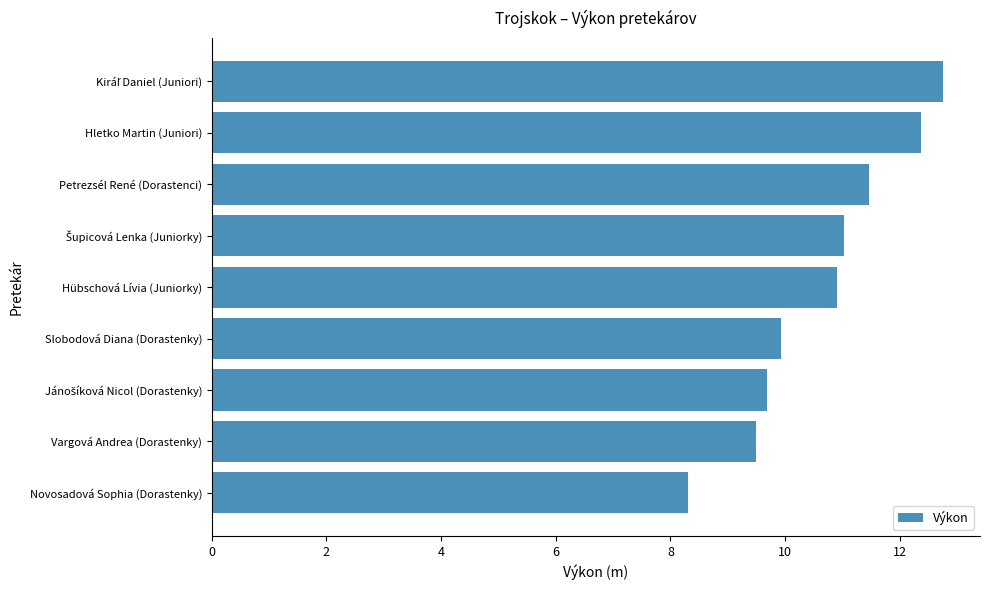

What is the difference between the maximum and minimum values?

4.5